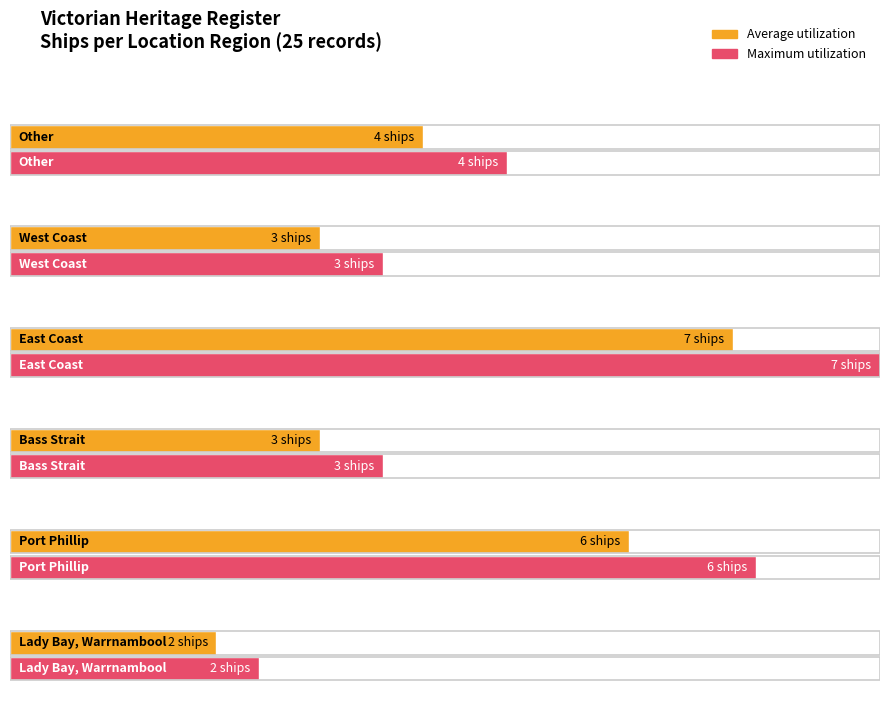

What position from the left is East Coast?

3